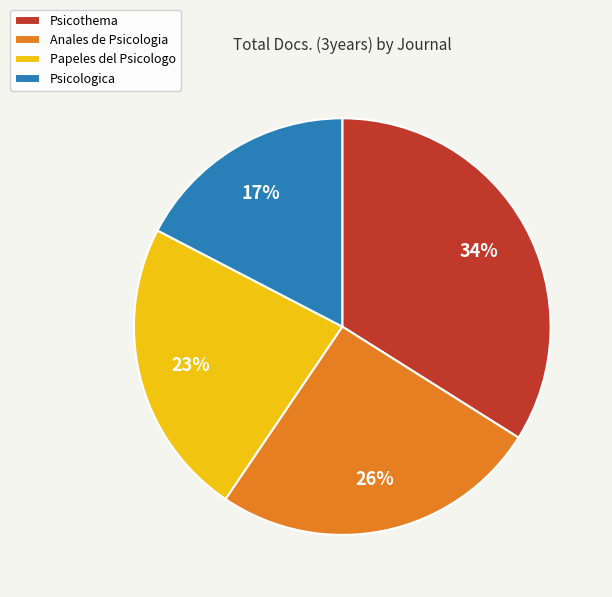

Is there any slice that represents more than half of the pie?

No